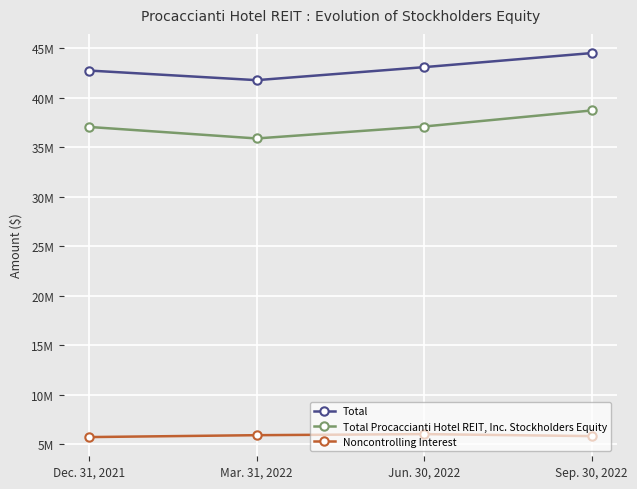

What is the label of the 1st point from the right?

Sep. 30, 2022